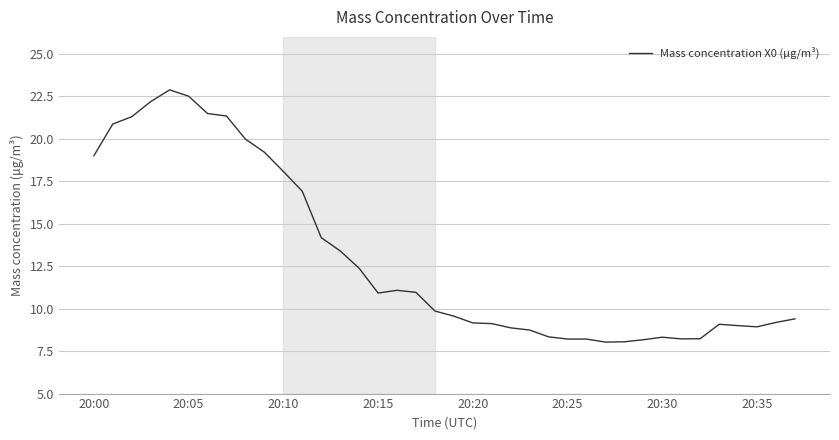

What is the greatest value displayed?

22.9